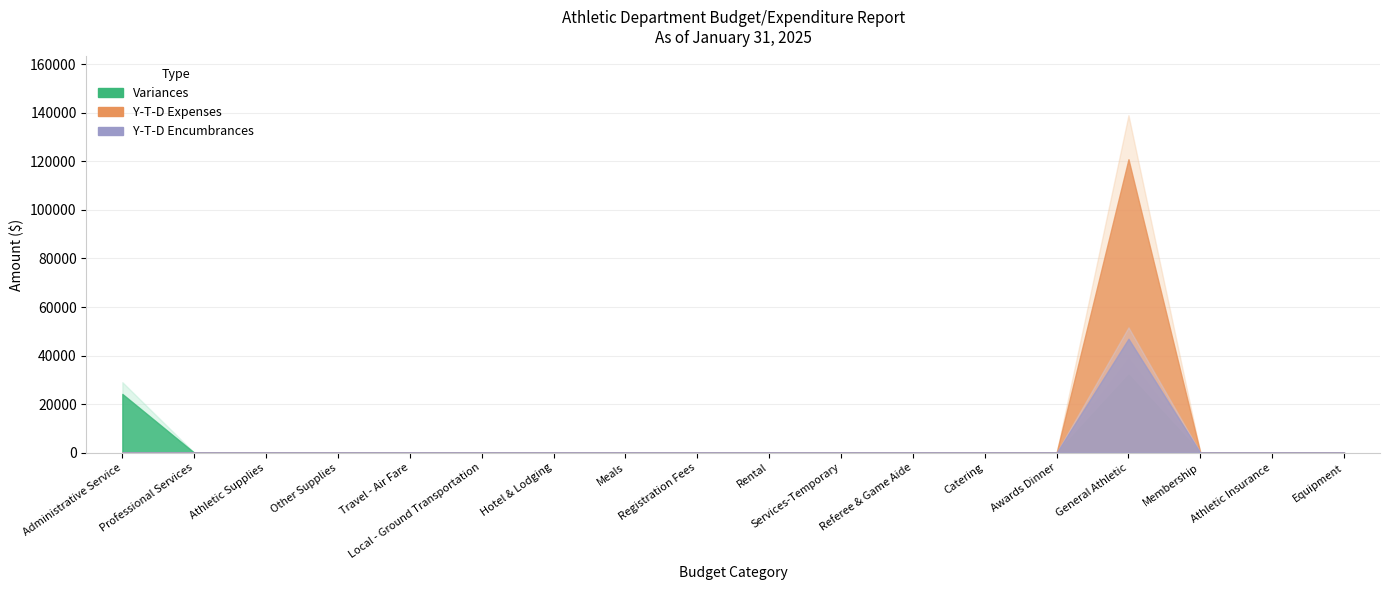

Does the chart have visible grid lines?

Yes